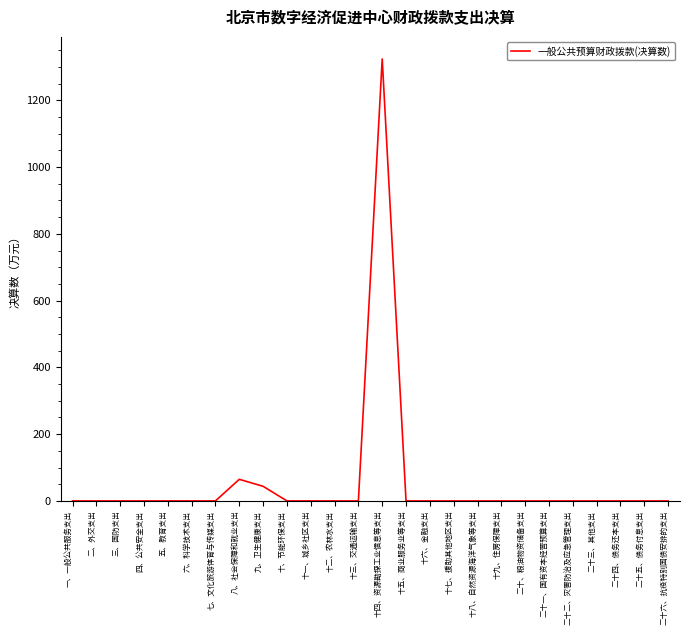

Which label corresponds to the largest value in the chart?

十四、资源勘探工业信息等支出